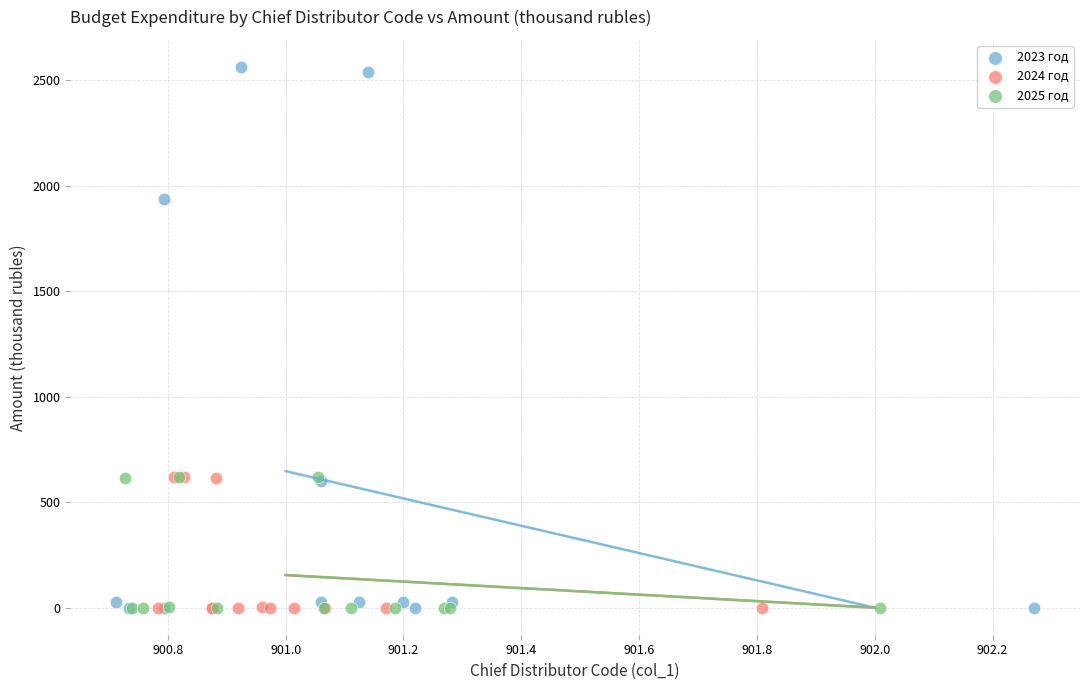

What are all the series names shown in the legend?

2023 год, 2024 год, 2025 год